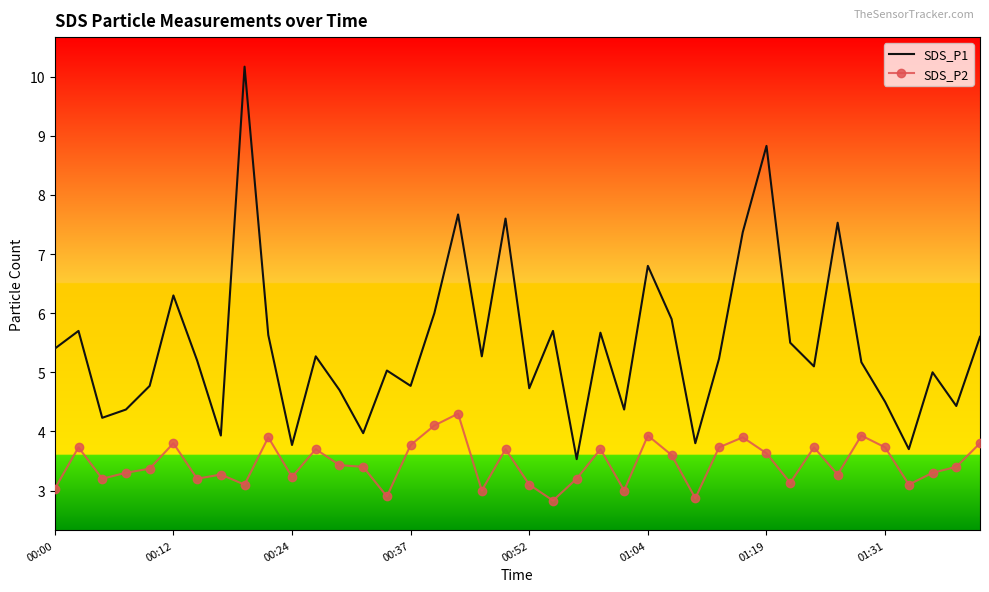

True or false: SDS_P1 and SDS_P2 intersect in this chart.

False